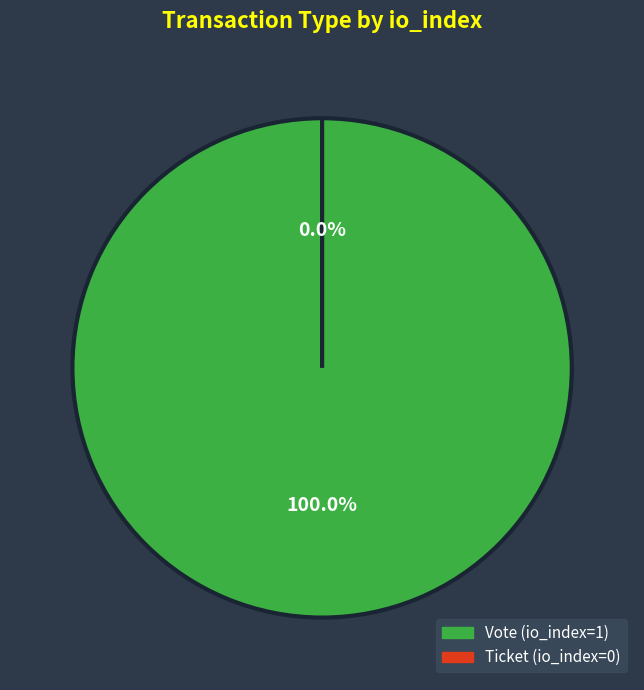

How many slices are in this pie chart?

2